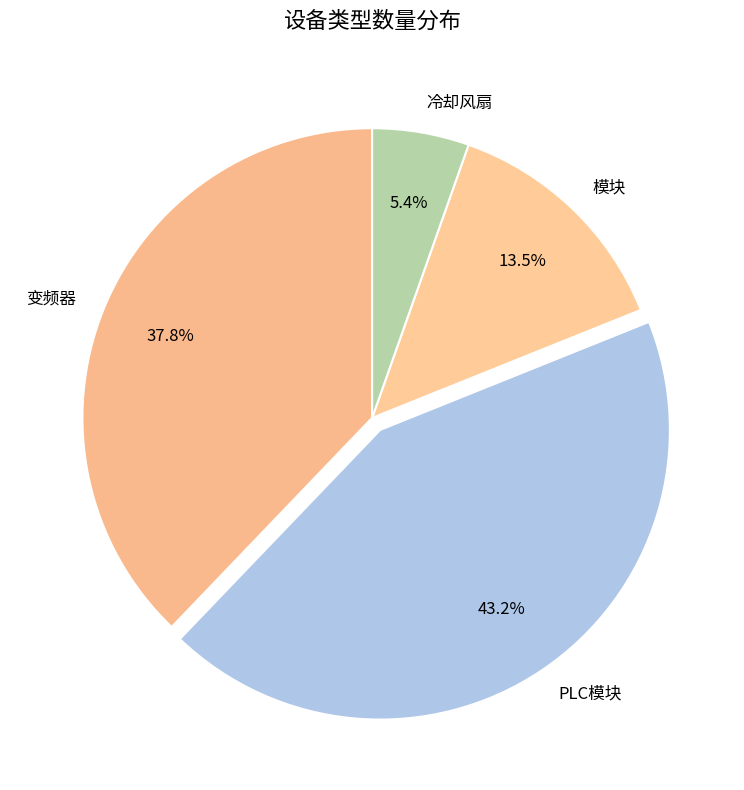

Which slice is the largest?

PLC模块